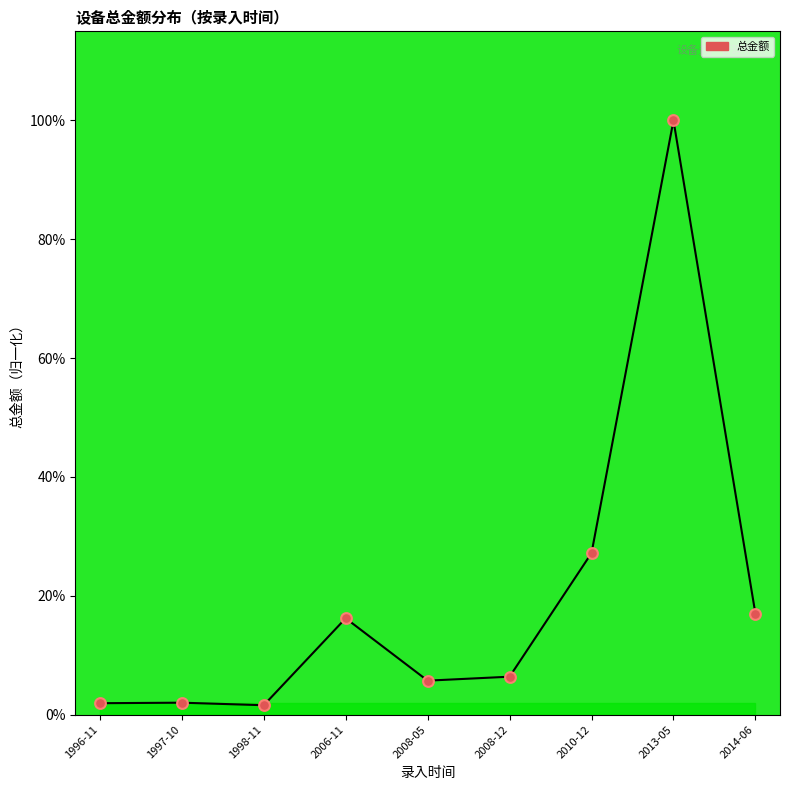

What is the change in value from 1997-10 to 2014-06?

+15.0